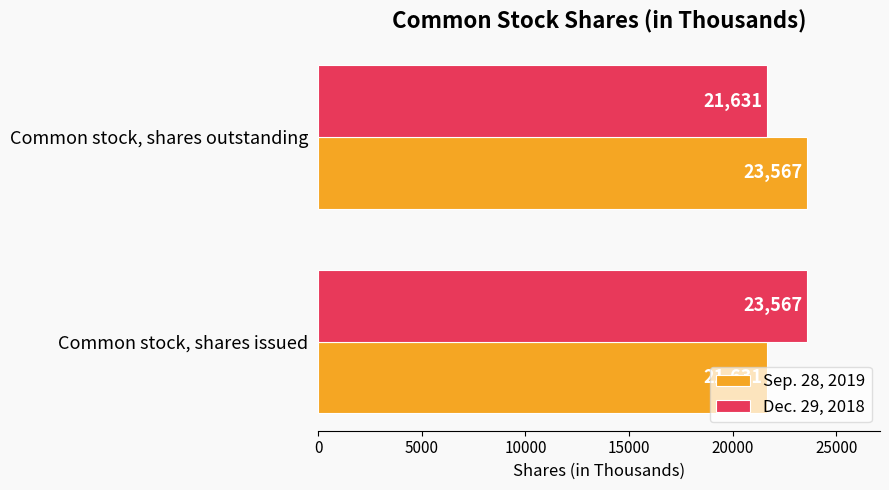

What is the difference between the highest and lowest values at Common stock, shares outstanding?

1936